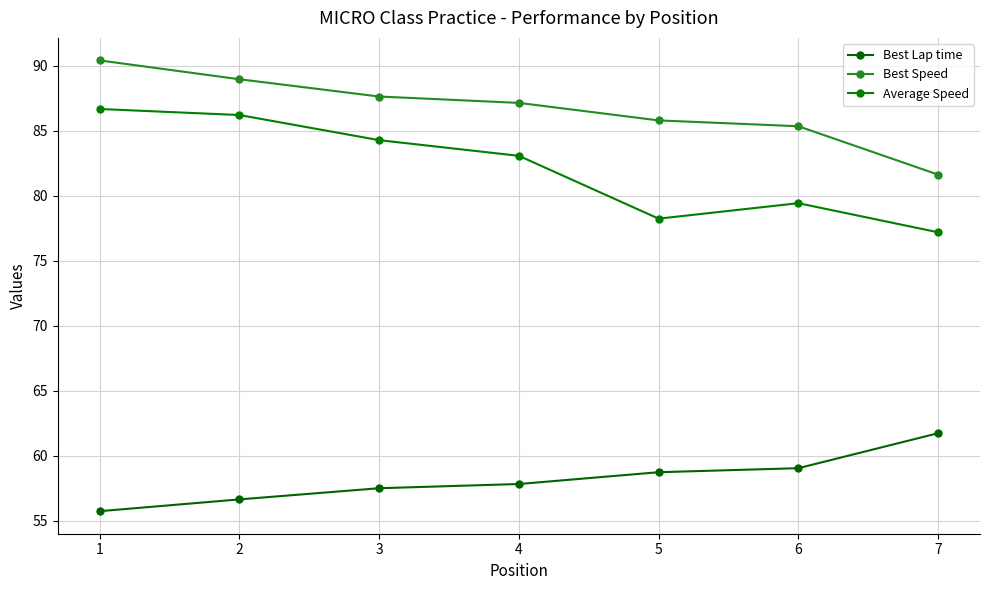

Which series has the largest range (max minus min)?

Average Speed